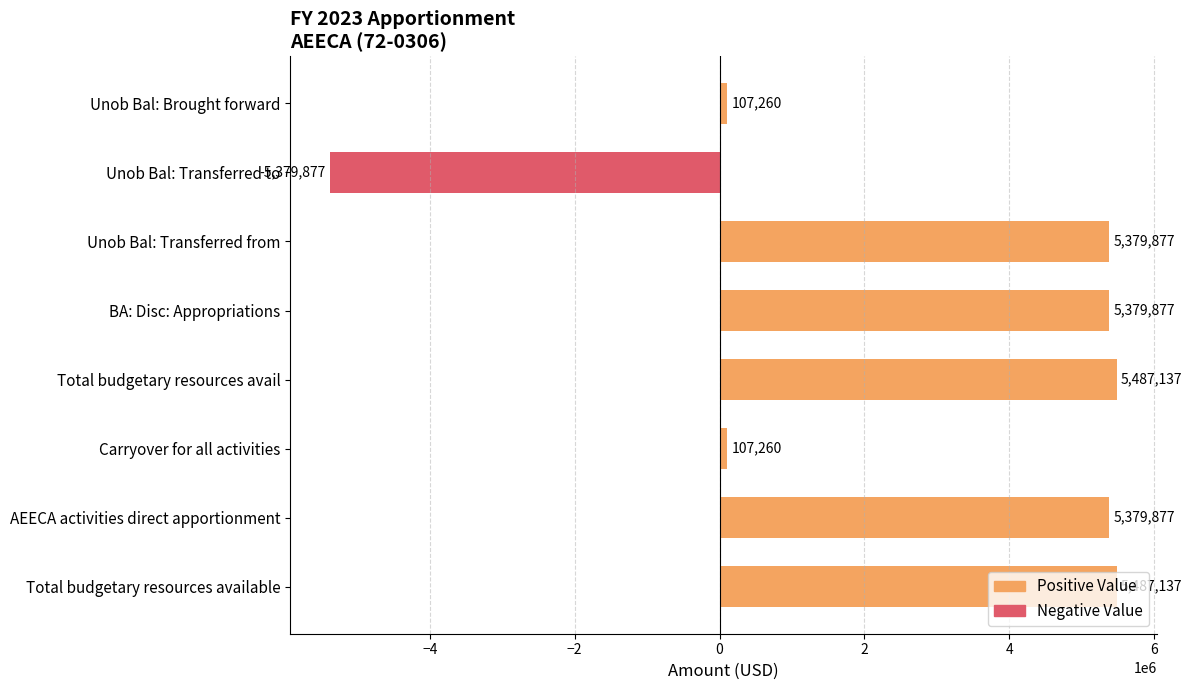

Read the value at BA: Disc: Appropriations, to the nearest 100.

5379900